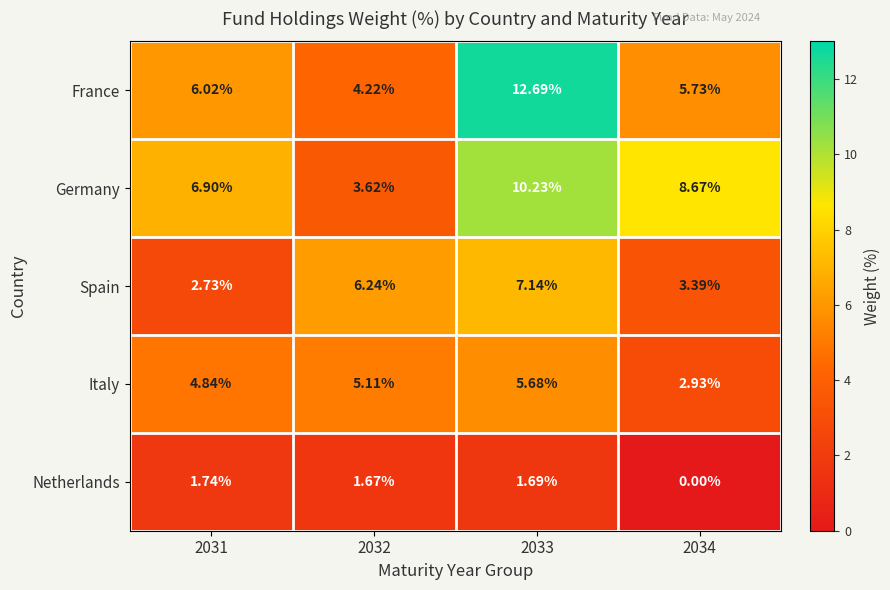

How many data points in Netherlands are above 1?

3